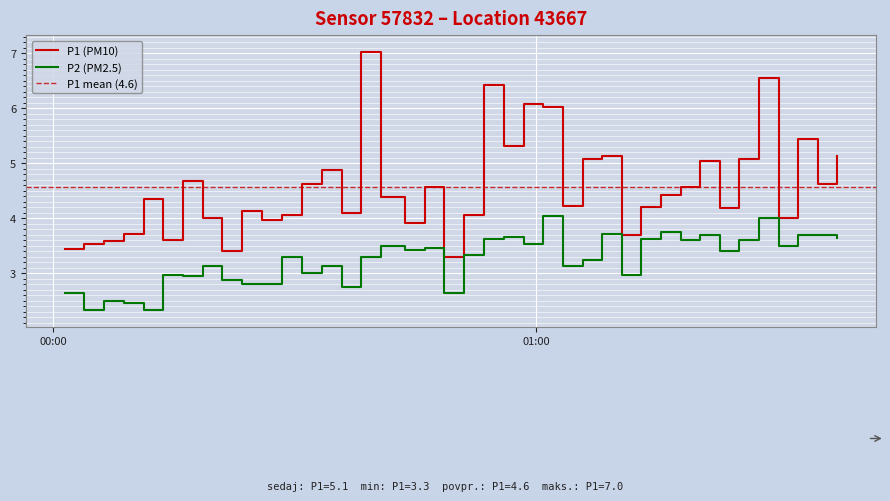

What is the highest value of the P1 (PM10) series?

7.0